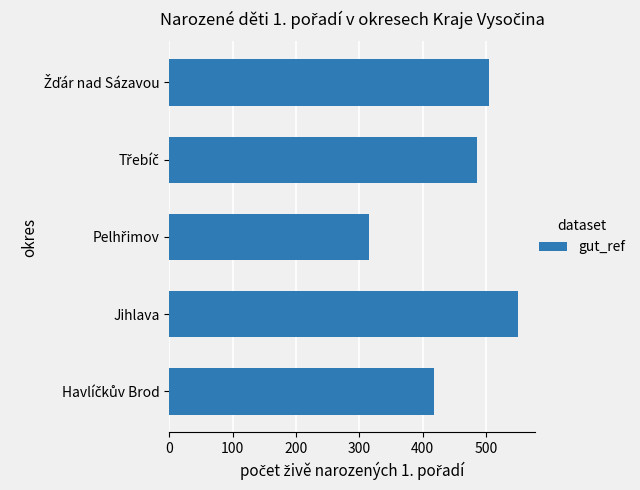

What is the difference between the maximum and minimum values?

234